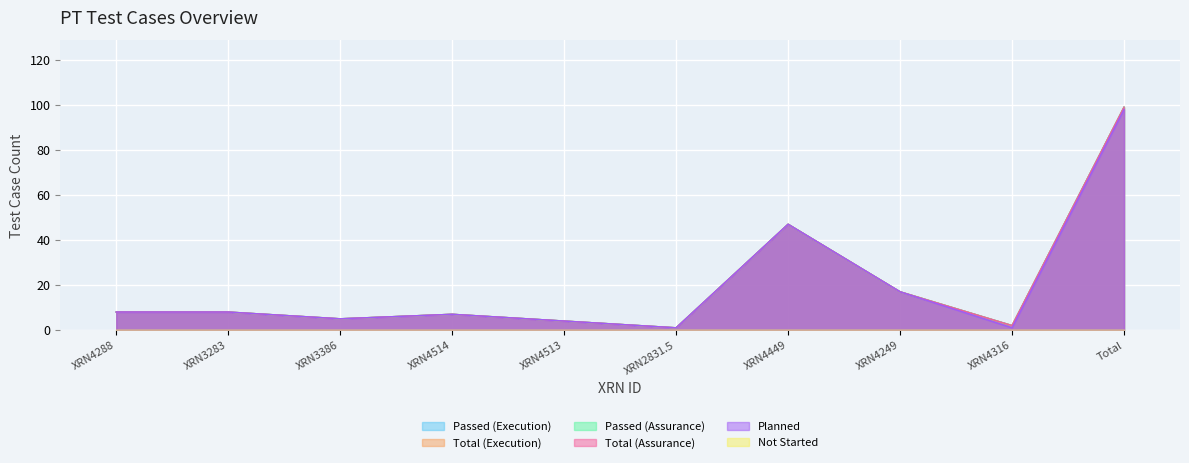

Is it true that Planned equals 2 at XRN4316?

False